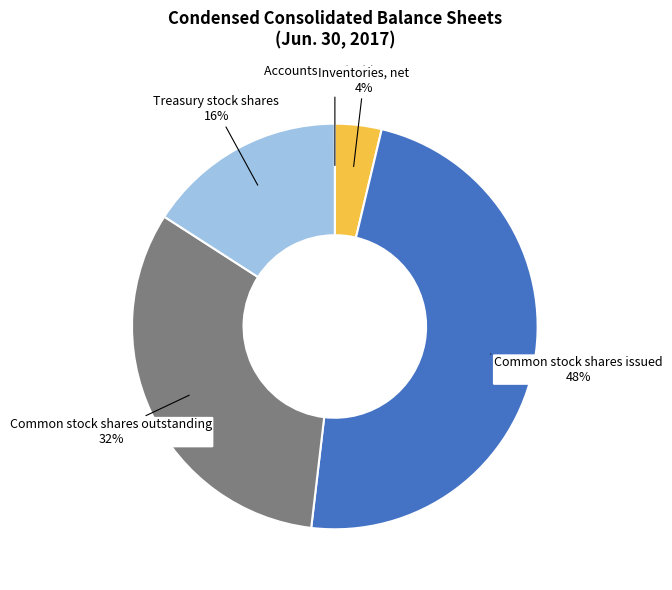

Is the sum of Treasury stock shares and Inventories, net greater than half?

No